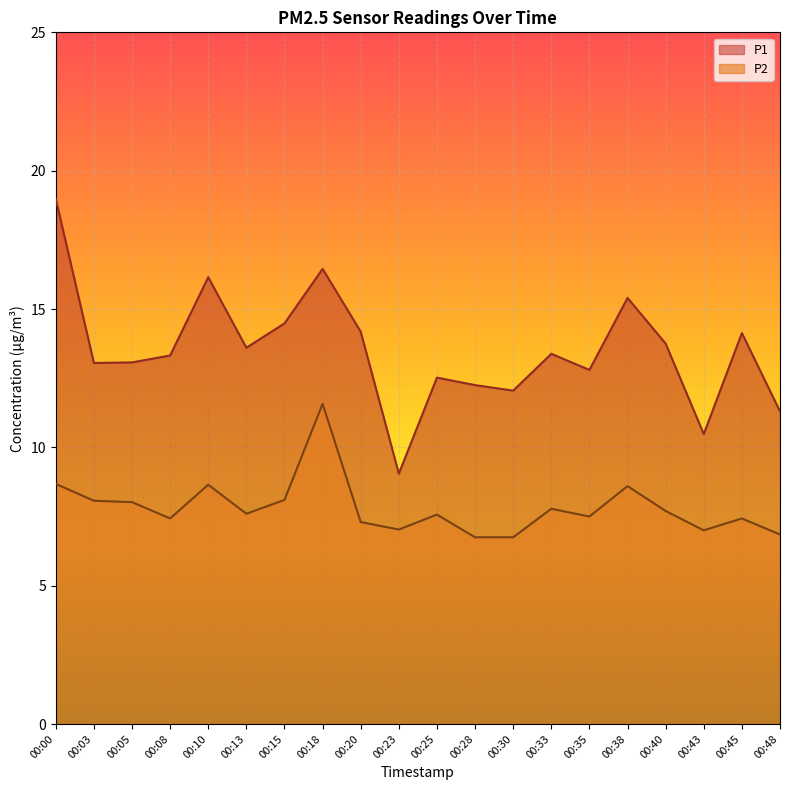

Reading right to left, what are all the values shown in this chart?

P1: 11.3	14.1	10.5	13.8	15.4	12.8	13.4	12.1	12.2	12.5	9.1	14.2	16.4	14.5	13.6	16.1	13.3	13.1	13.1	19.0
P2: 6.8	7.4	7.0	7.7	8.6	7.5	7.8	6.8	6.8	7.6	7.0	7.3	11.6	8.1	7.6	8.7	7.4	8.0	8.1	8.7